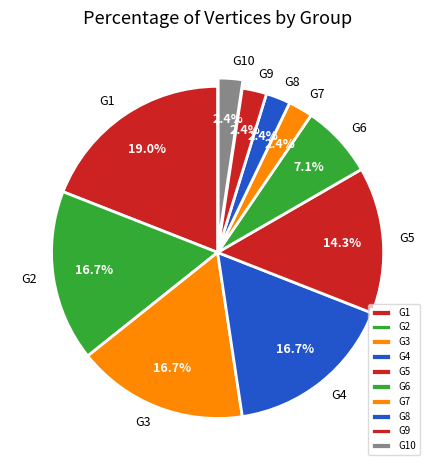

To the nearest percent, what is the difference between the largest and smallest slice percentages?

17%